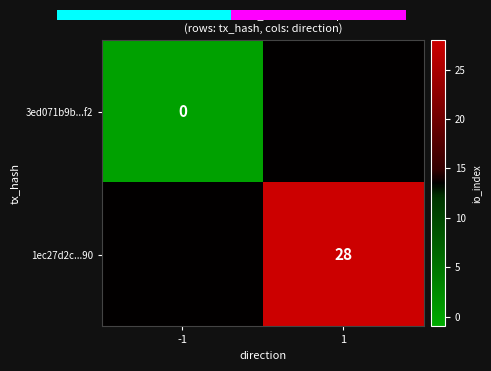

True or false: 1ec27d2c...90 has a value of 28.0 at 1.

True